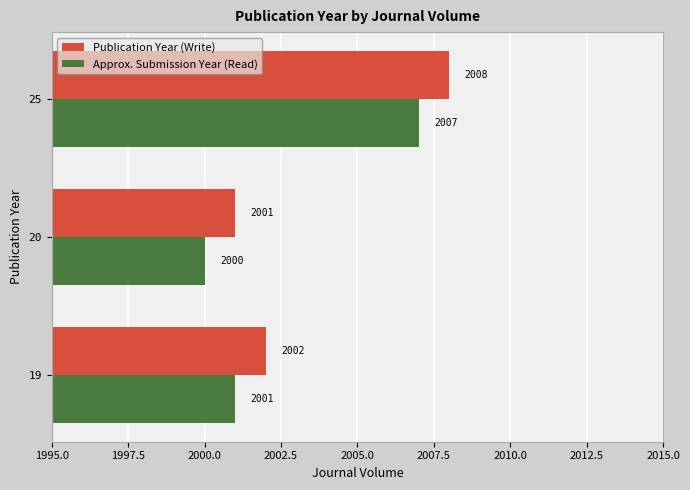

What is the sum of the Publication Year (Write) values at 19 and 20?

4003